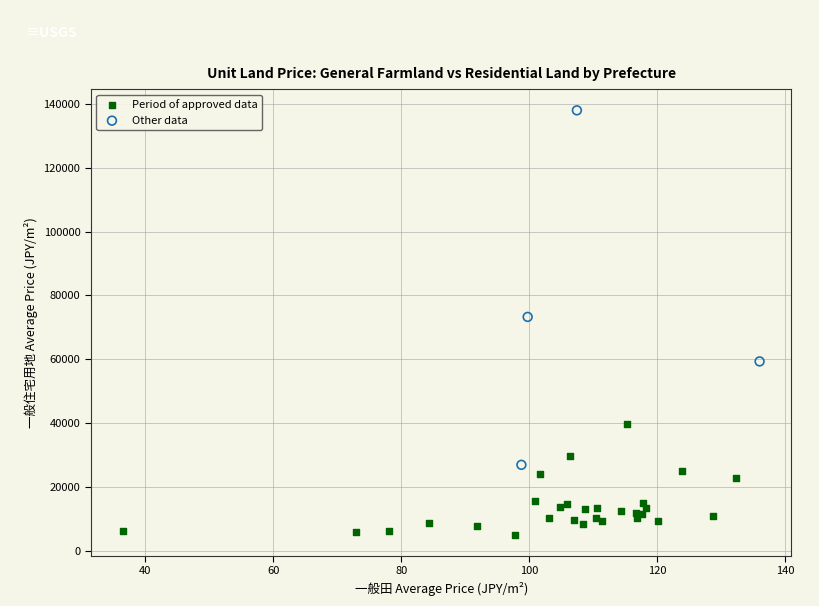

Which series has the largest Y range (max minus min)?

Other data